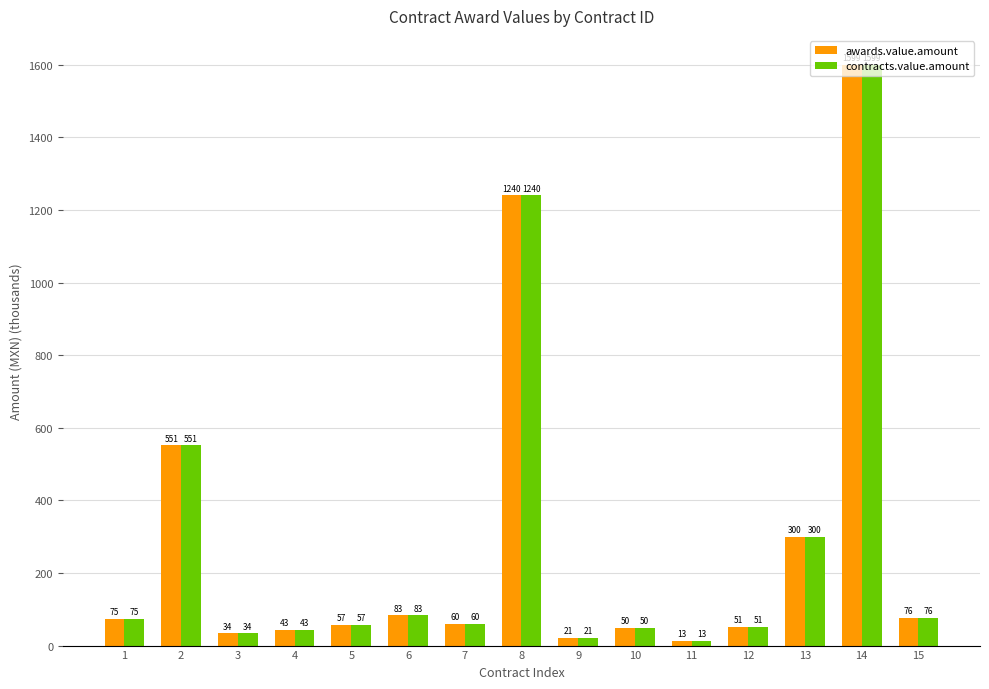

Are the bars grouped side by side (vs. stacked)?

Yes